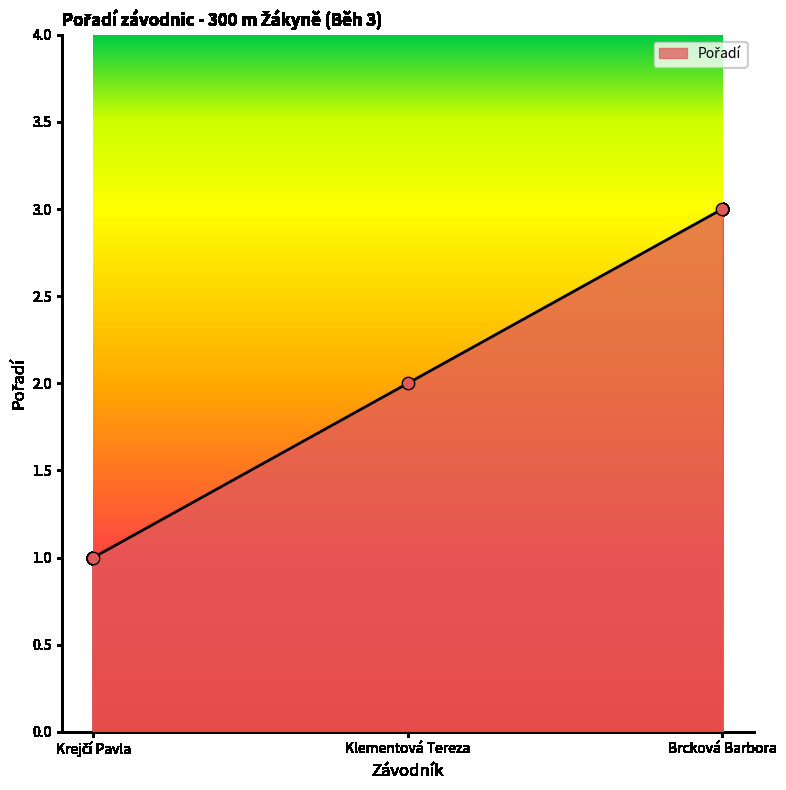

Which has a higher value, Brcková Barbora or Klementová Tereza?

Brcková Barbora